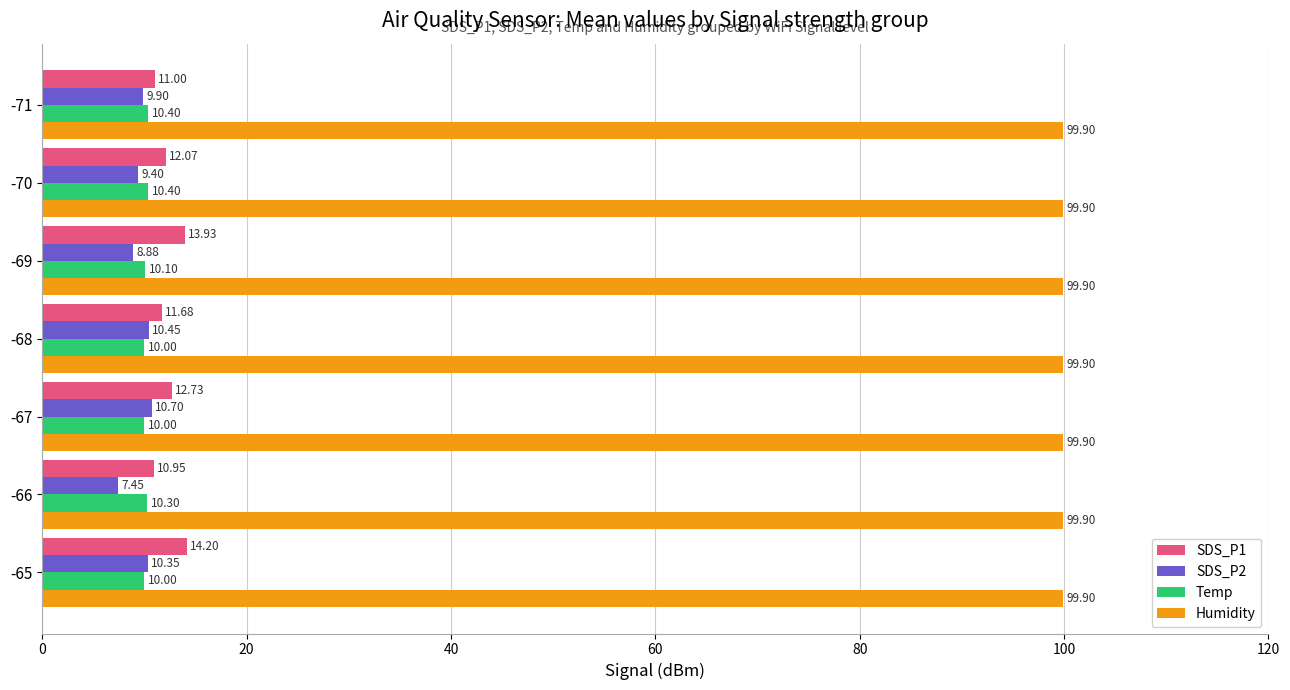

What is the total value across all series at -65?

134.5